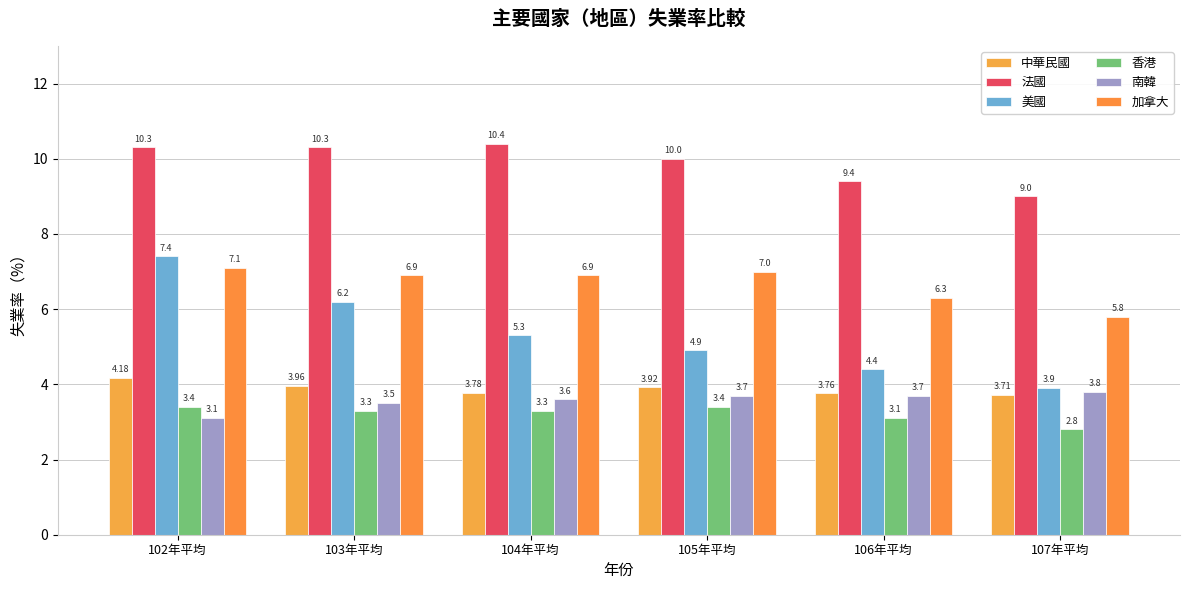

How many values in the 法國 series are below 10?

2